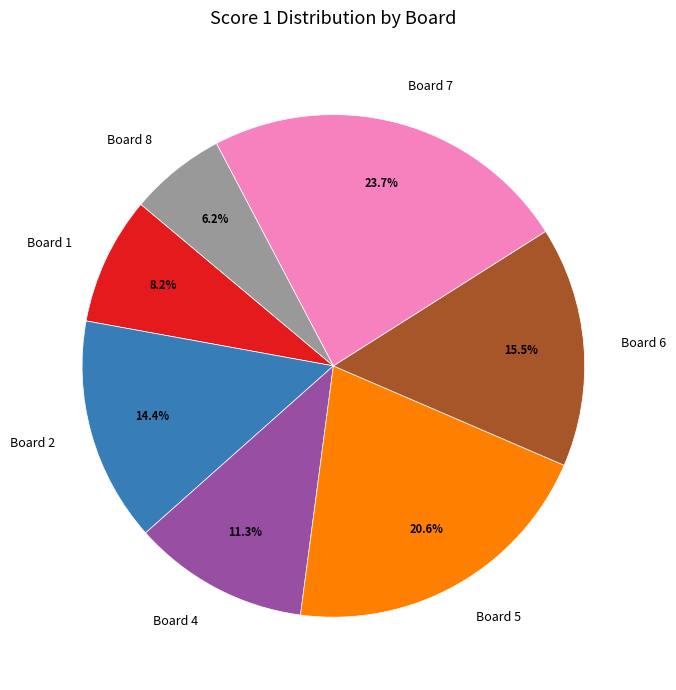

What is the smallest slice in the pie chart?

Board 8